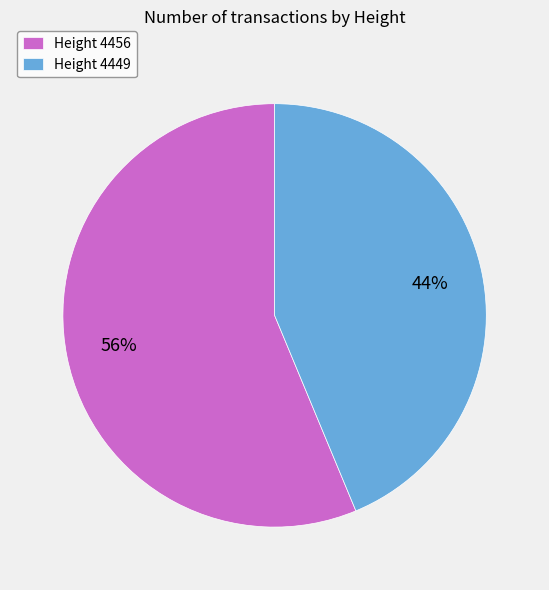

What is the majority slice?

Height 4456